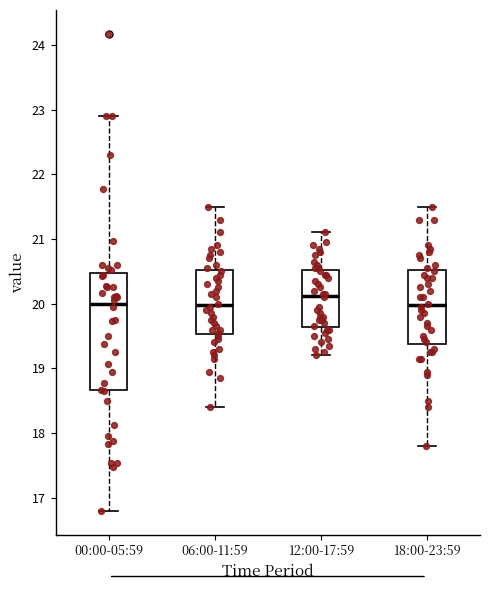

Reading left to right, read every box against the y-axis: the position of its median line, the range the box covers, and the ends of its whiskers. The values are not printed on the chart, so give them approximately, as read against the axis.

00:00-05:59: median 20.0, box 18.7 to 20.5, whiskers 16.8 to 22.9
06:00-11:59: median 20.0, box 19.5 to 20.5, whiskers 18.4 to 21.5
12:00-17:59: median 20.1, box 19.6 to 20.5, whiskers 19.2 to 21.1
18:00-23:59: median 20.0, box 19.4 to 20.5, whiskers 17.8 to 21.5